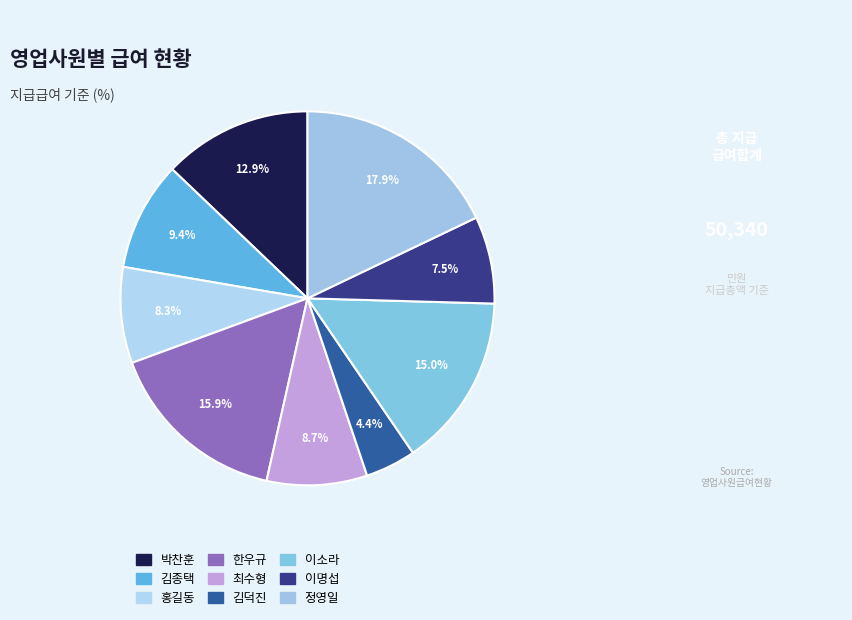

Which slice is the largest?

정영일